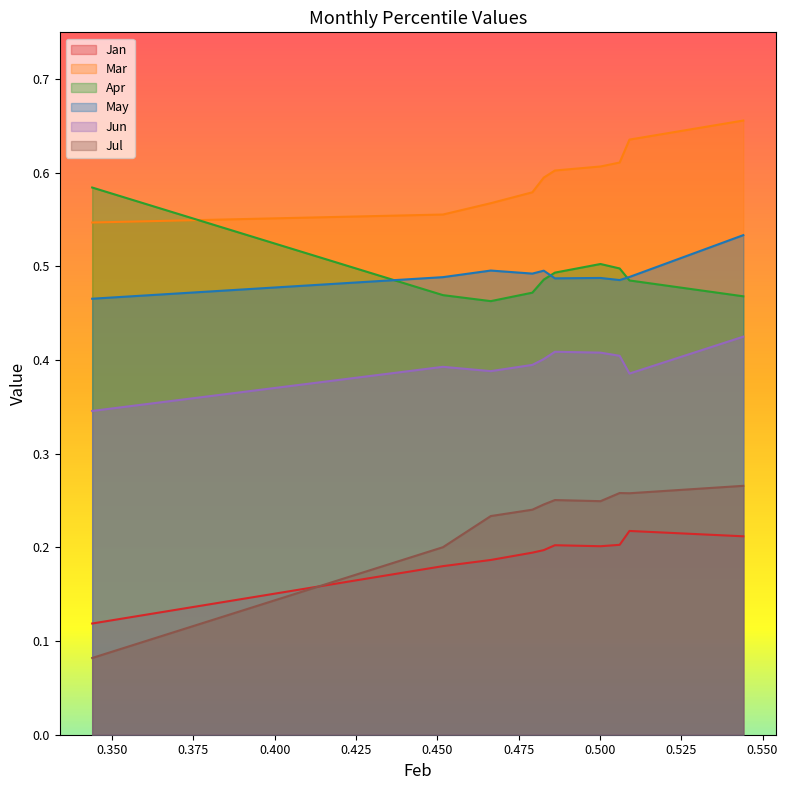

How many lines are shown in the chart?

6